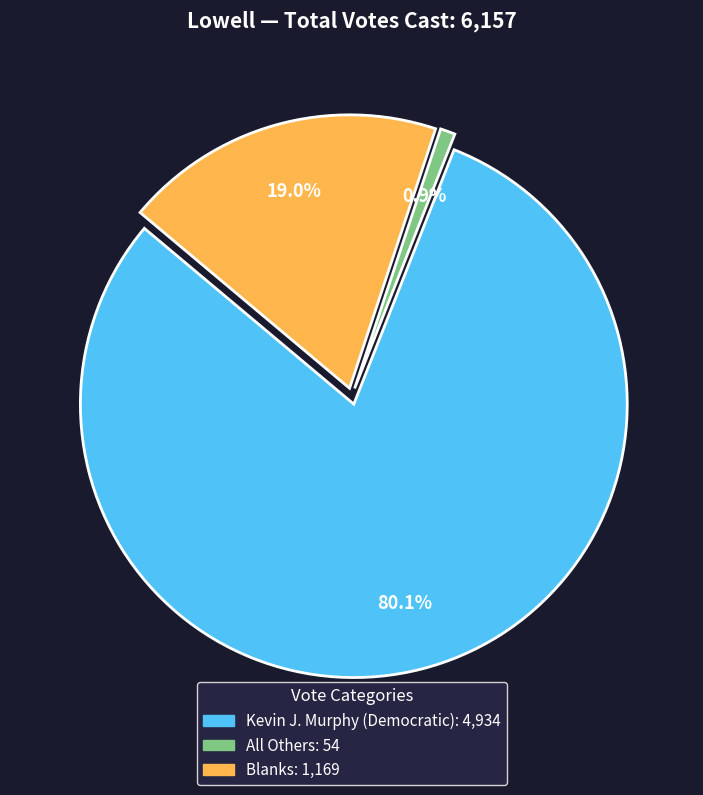

True or false: All Others accounts for 11% of the total.

False